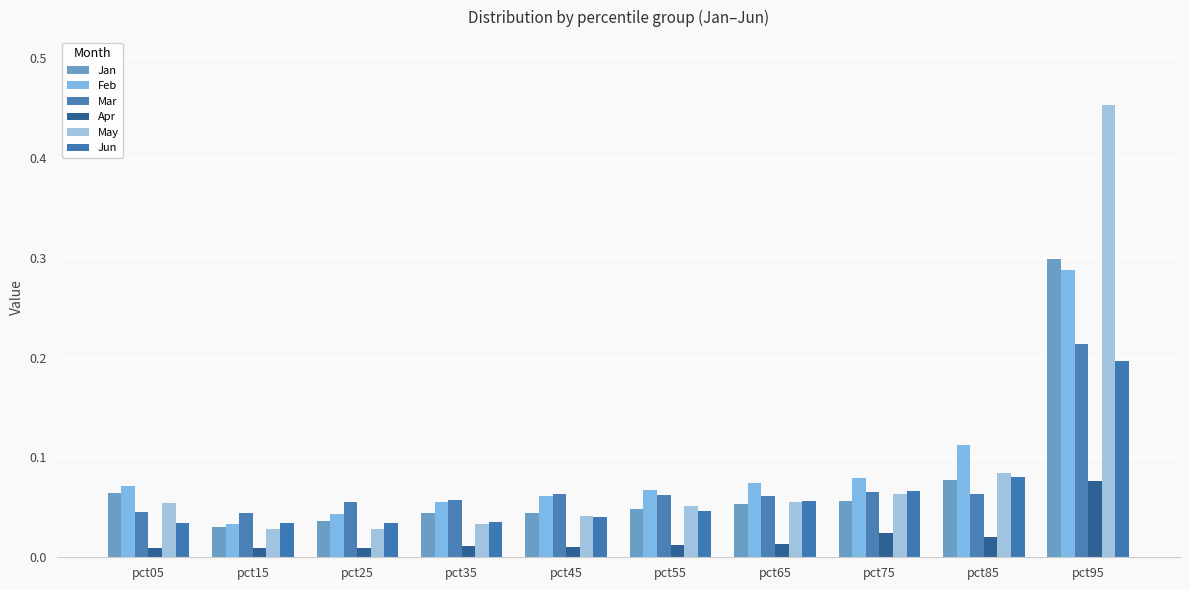

True or false: May has a value of 0.1 at pct35.

False